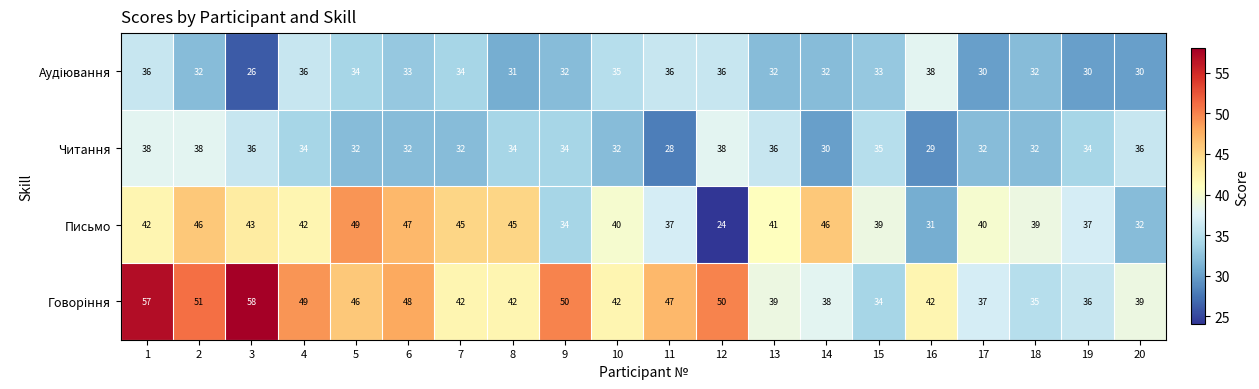

At which category does the chart reach its peak across all series?

3